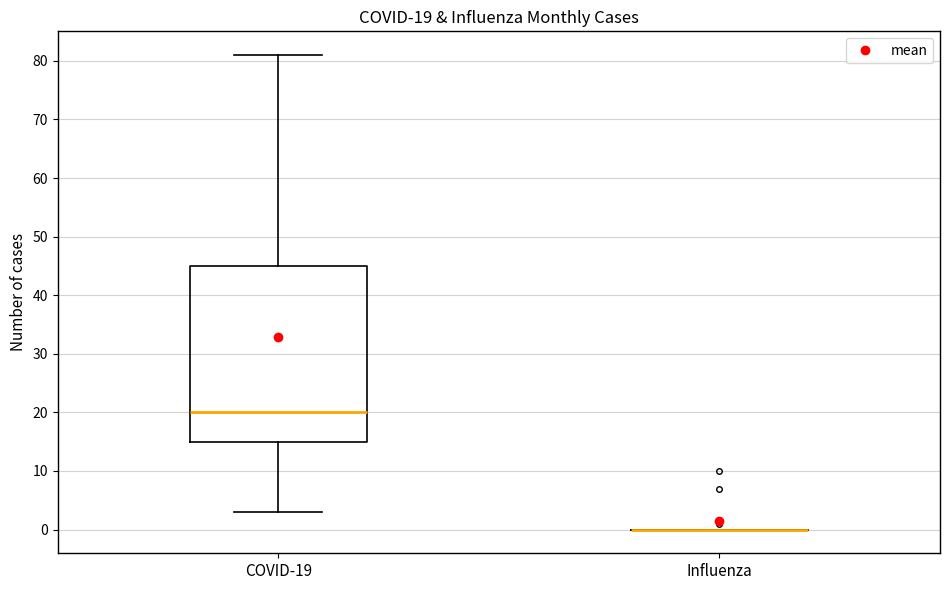

Which box is the tallest, from its lower edge to its upper edge?

COVID-19